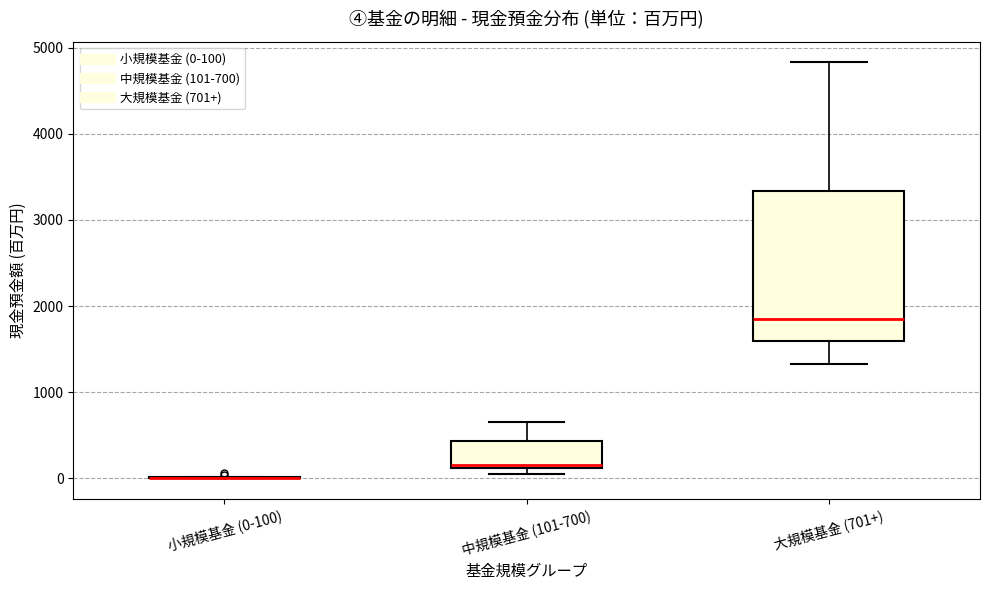

Reading left to right, read every box against the y-axis: the position of its median line, the range the box covers, and the ends of its whiskers. The values are not printed on the chart, so give them approximately, as read against the axis.

小規模基金 (0-100): box collapsed to a line at 0, whiskers 0 to 0
中規模基金 (101-700): median 200, box 100 to 400, whiskers 100 (just below the box's lower edge) to 700
大規模基金 (701+): median 1900, box 1600 to 3300, whiskers 1300 to 4800